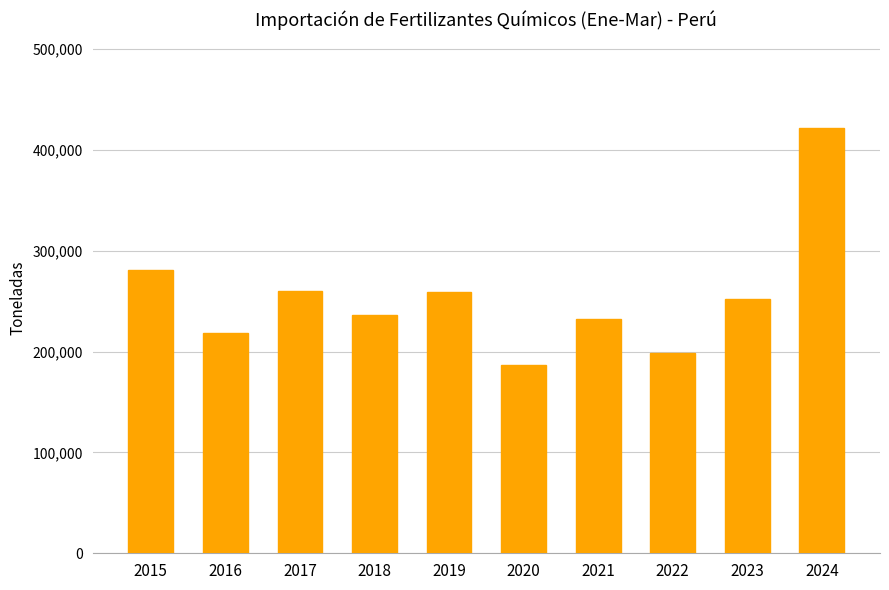

What is the difference between the maximum and minimum values?

235353.5